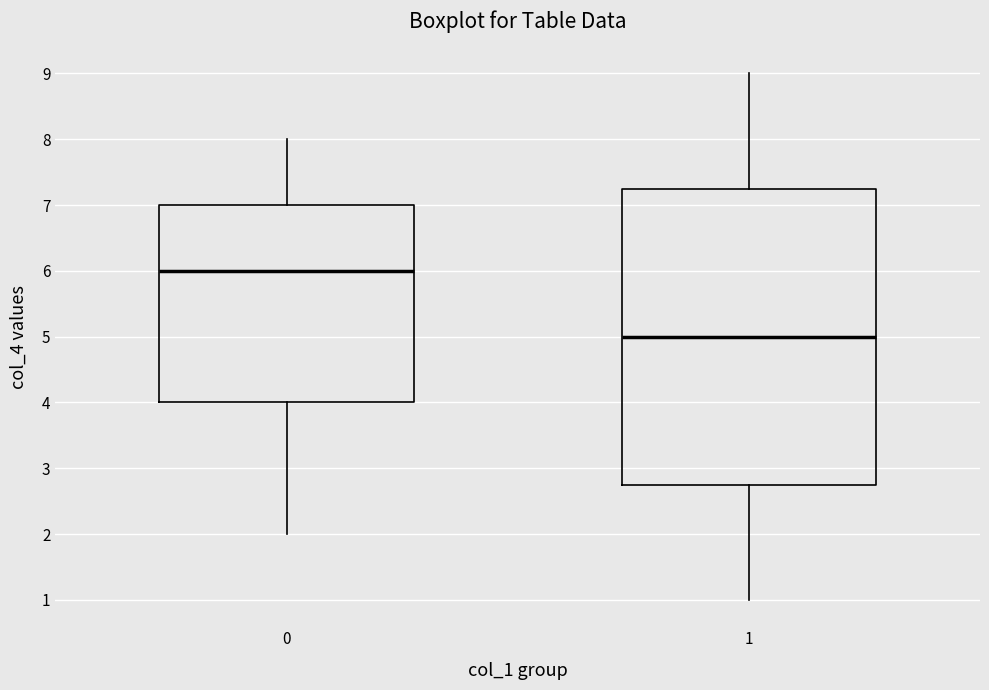

Where does the upper whisker of the box at x = 0 end on the y-axis? The values are not printed on the chart, so give them approximately, as read against the axis.

8.0